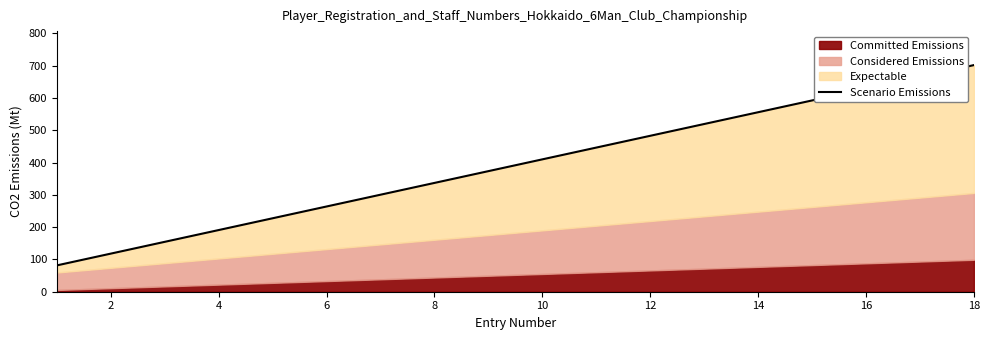

The value at 10 is 596.8. True or false?

False